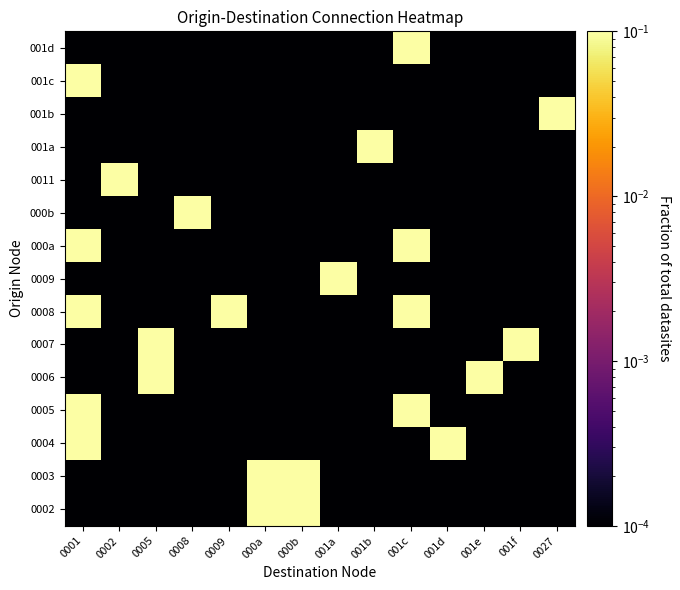

What is the greatest value displayed?

1.0